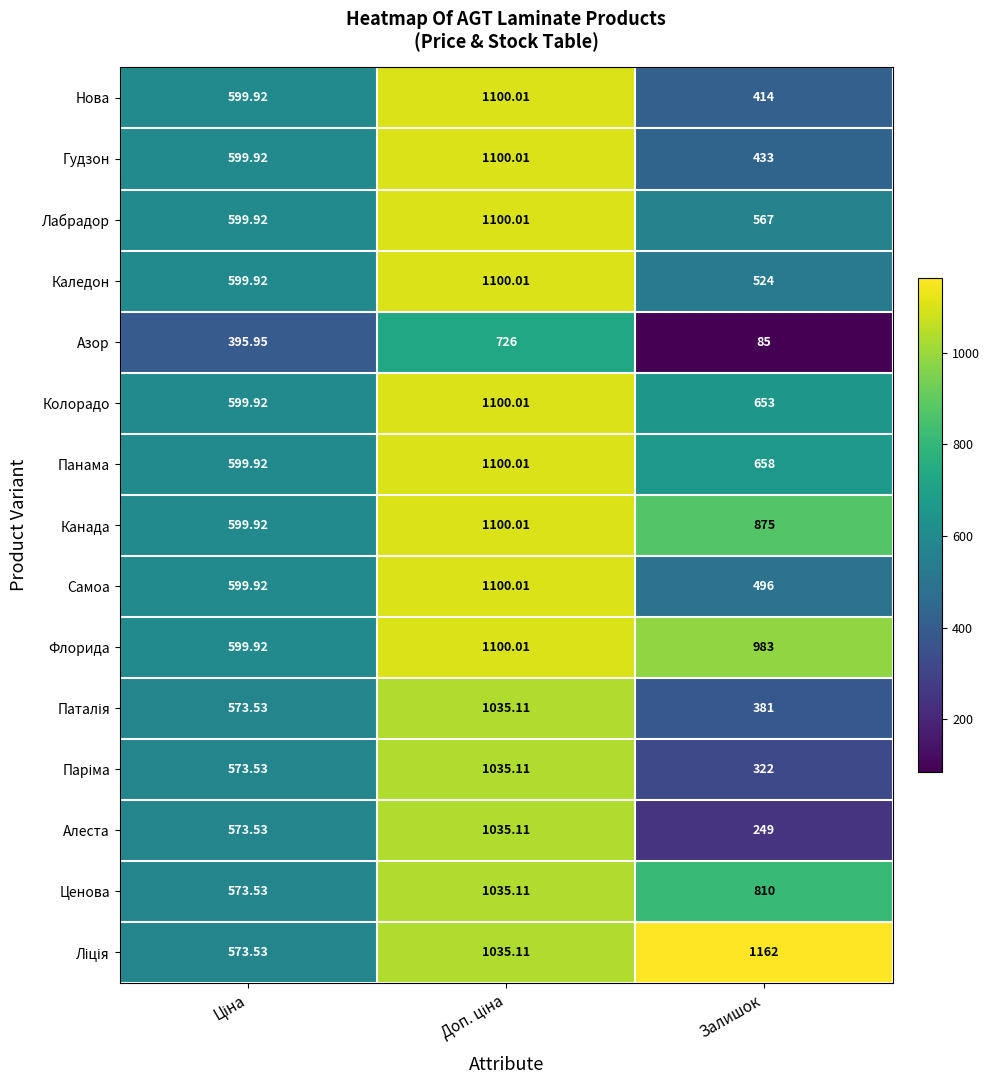

Which label corresponds to the smallest value in the chart?

Залишок